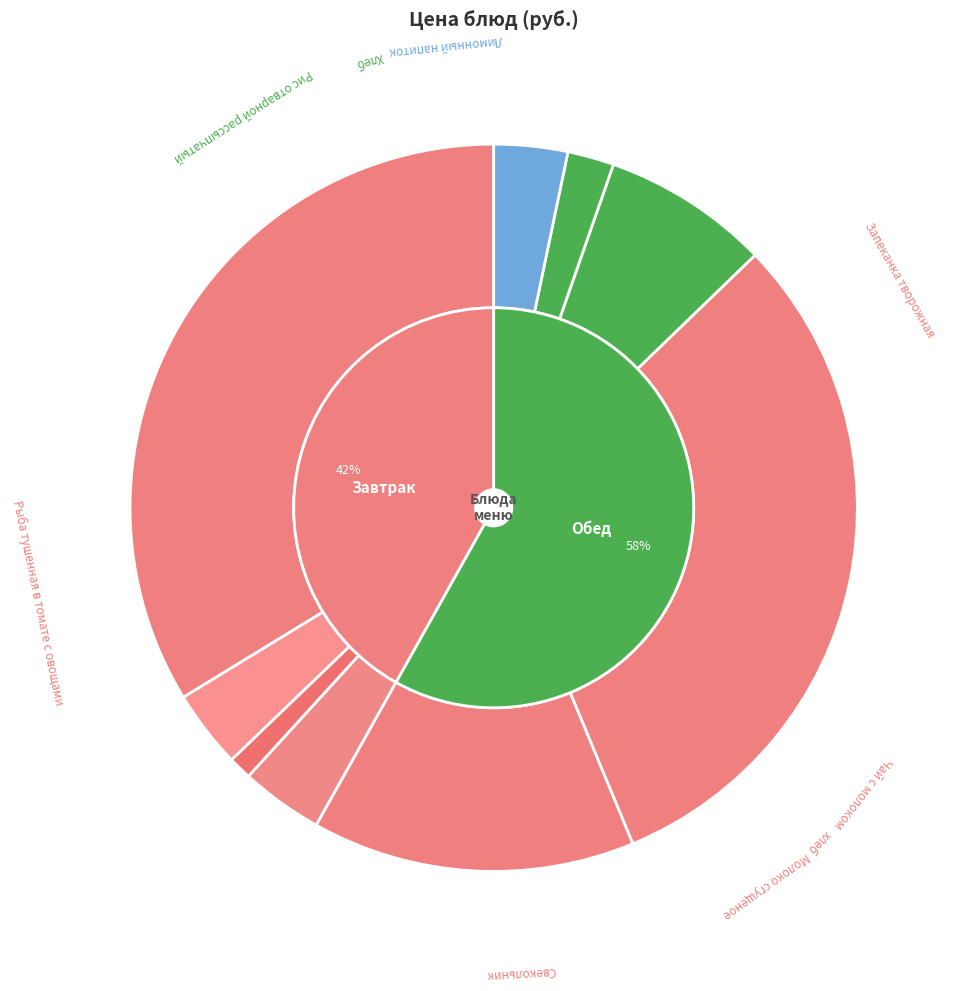

To the nearest percent, what is the combined percentage of Чай с молоком and хлеб?

4%